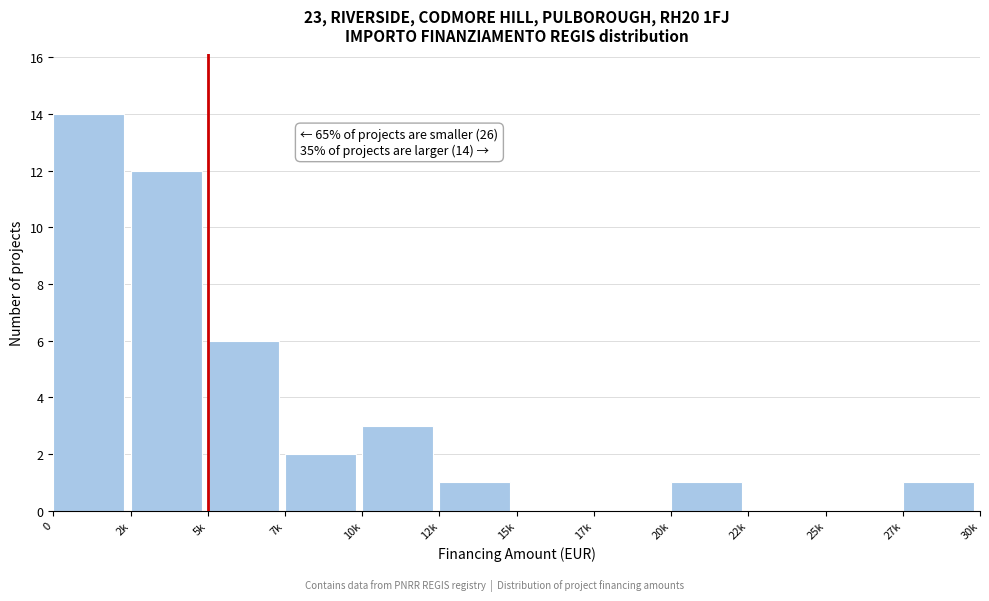

The chart shows a value of 1 at 20k. True or false?

True